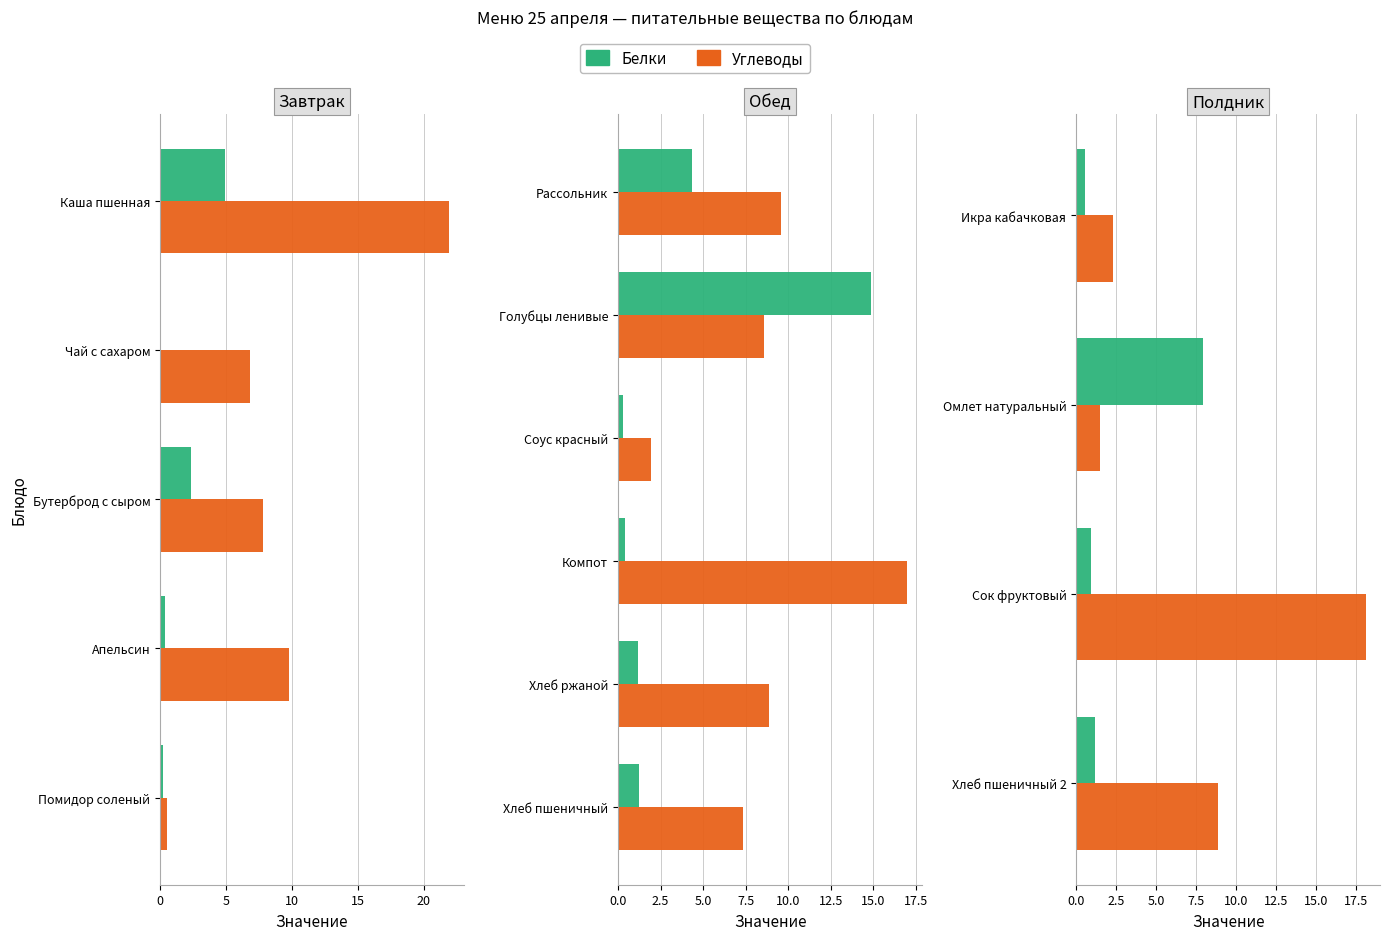

Are the bars grouped side by side (vs. stacked)?

Yes